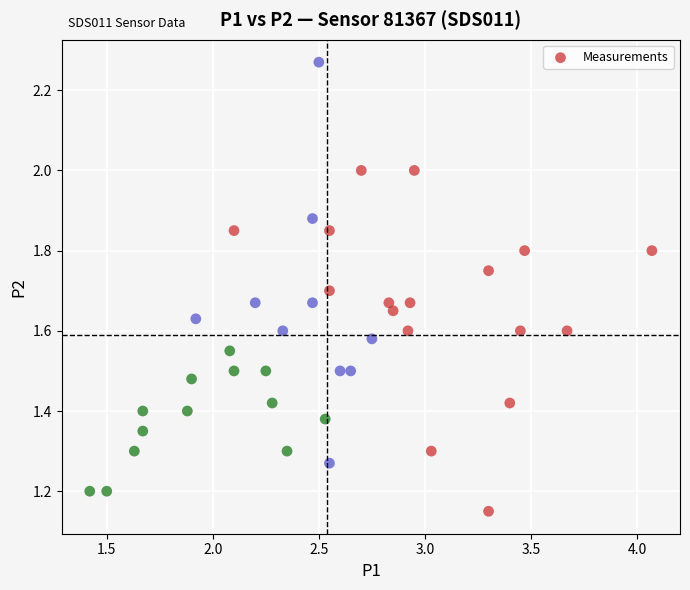

What is the range of X values (max minus min)?

2.7